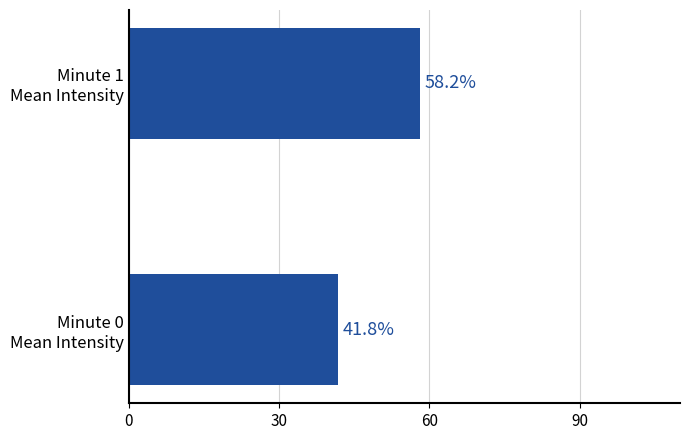

What is the minimum value shown in the chart?

41.8